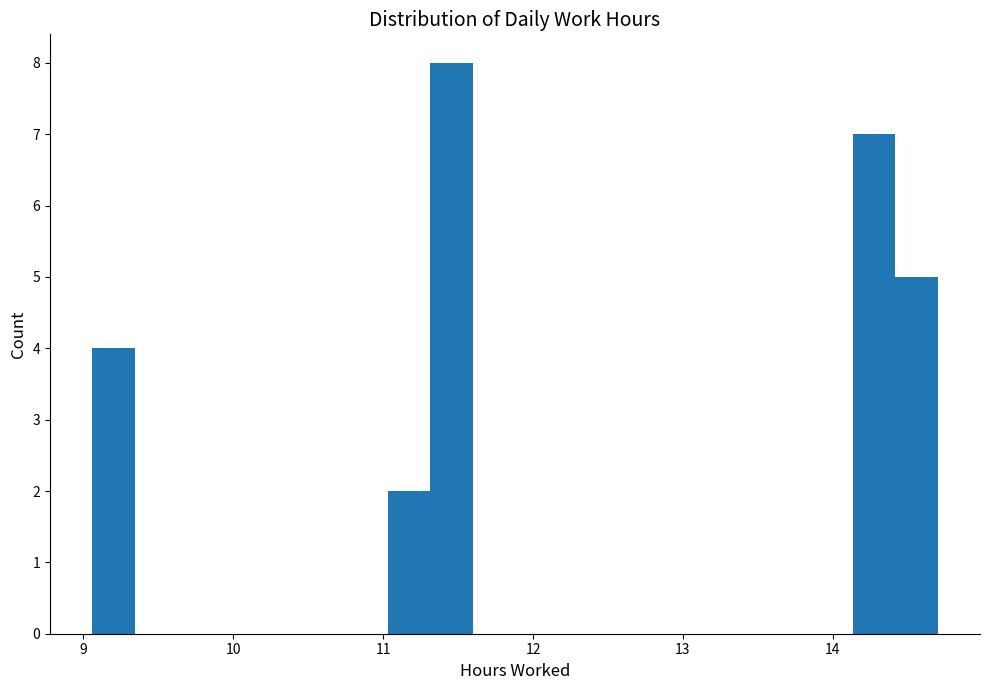

Read against the x-axis, roughly where is the centre of the tallest bar?

11.5